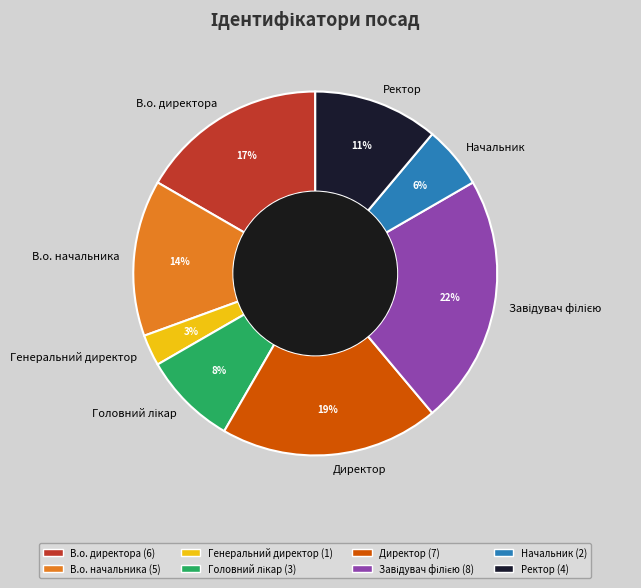

Which slice is the smallest?

Генеральний директор